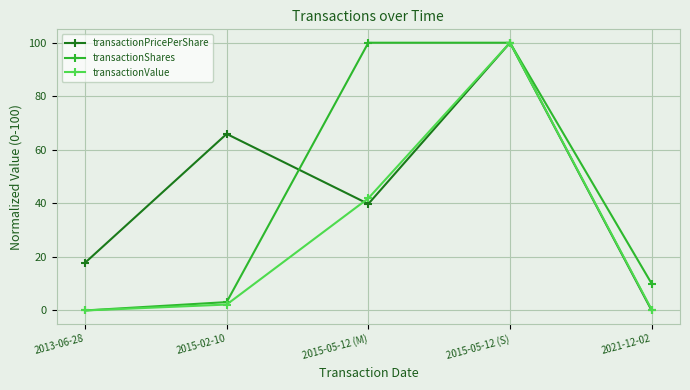

What is the highest value of the transactionShares series?

100.0